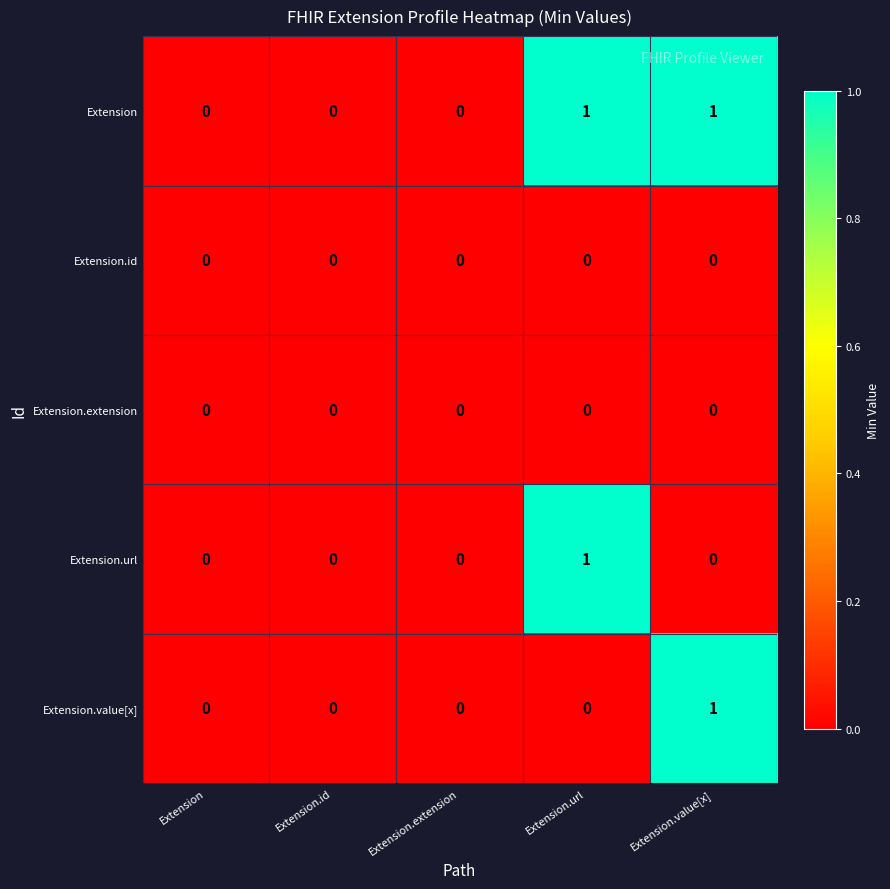

Count the number of data series in this chart.

5